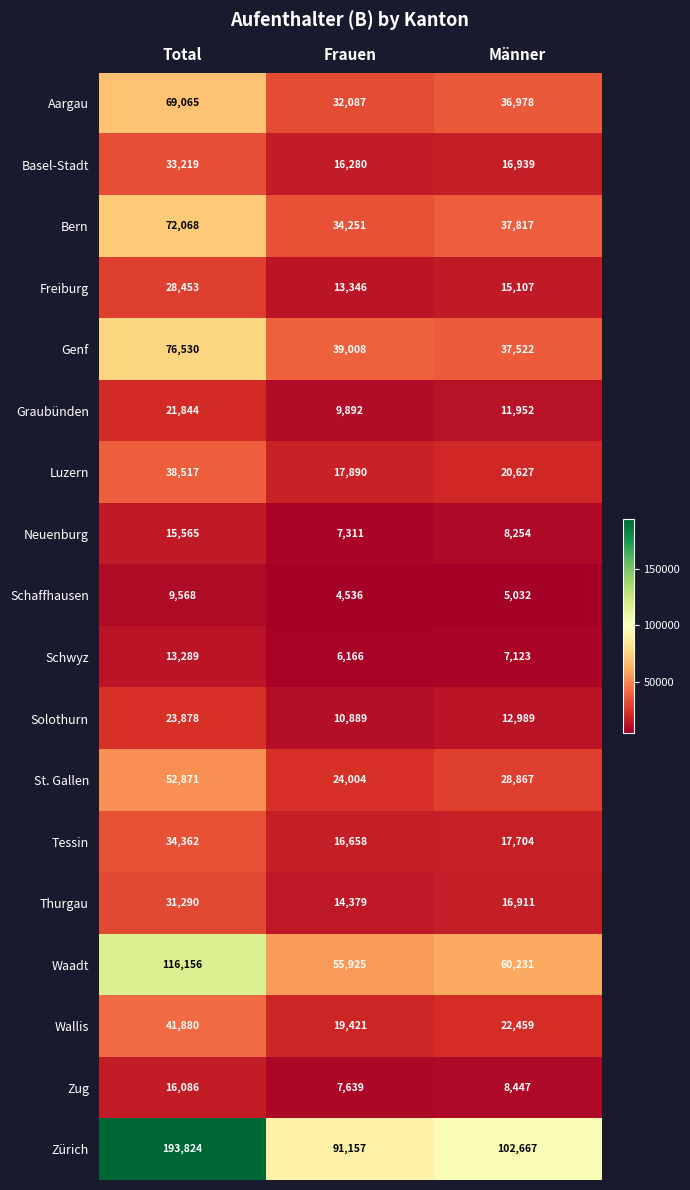

Is it true that Tessin equals 16658 at Frauen?

True